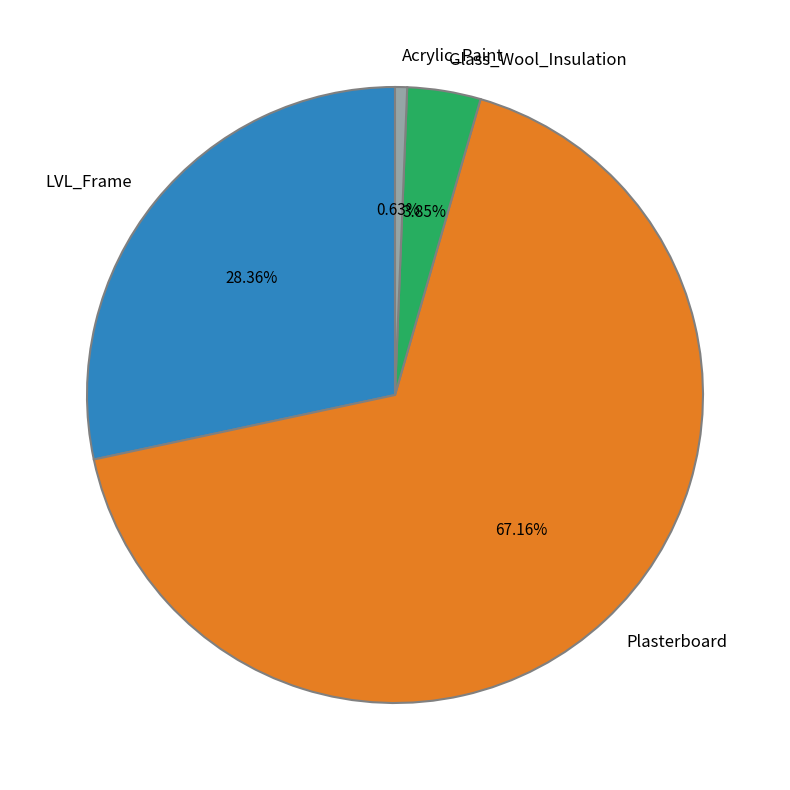

The Acrylic_Paint slice represents 1% of the pie. True or false?

True